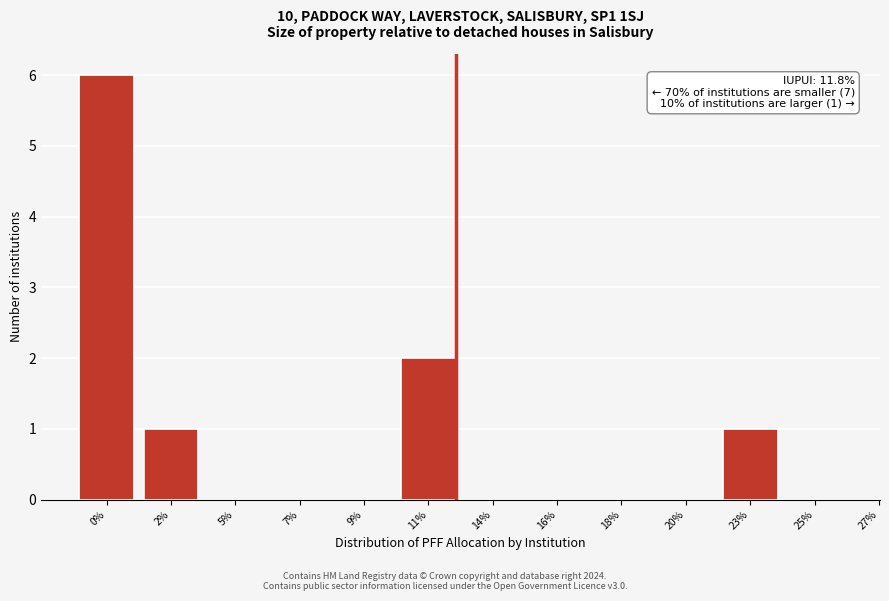

Reading right to left, extract all data points from this chart.

25%=0	23%=1	20%=0	18%=0	16%=0	14%=0	11%=2	9%=0	7%=0	5%=0	2%=1	0%=6